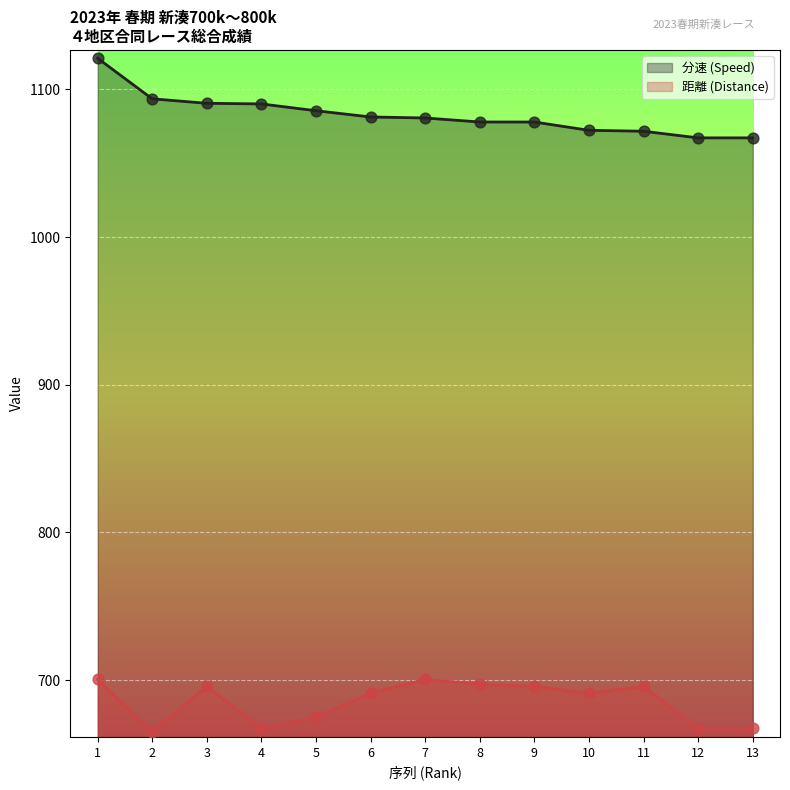

Which series reaches the minimum Y coordinate?

距離 (Distance)